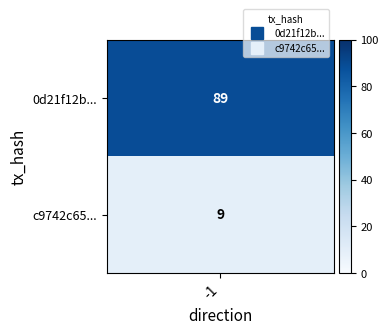

Where is 0d21f12b08ebc5164422b8ada072e428685dc77 nearest to the value 44?

direction